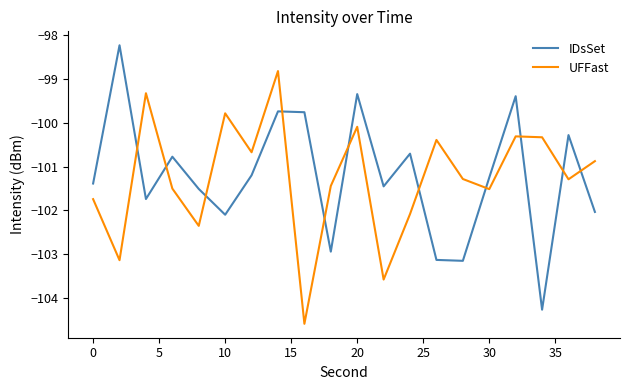

List the series in order of their peak value, lowest first.

UFFast, IDsSet